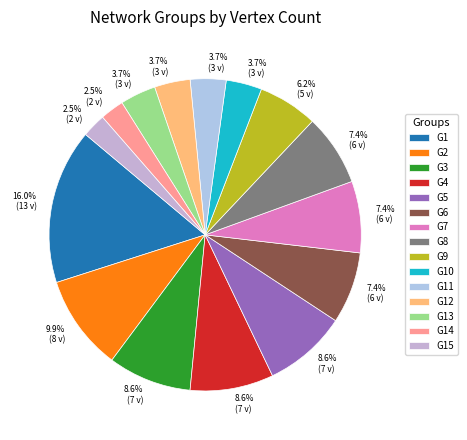

Does any single category account for the majority?

No